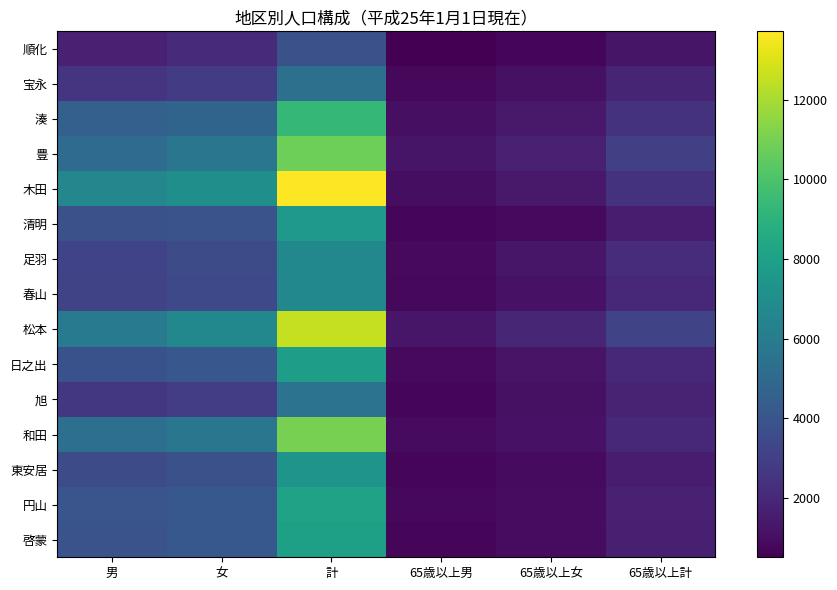

Which has a higher value, 65歳以上男 or 男?

男